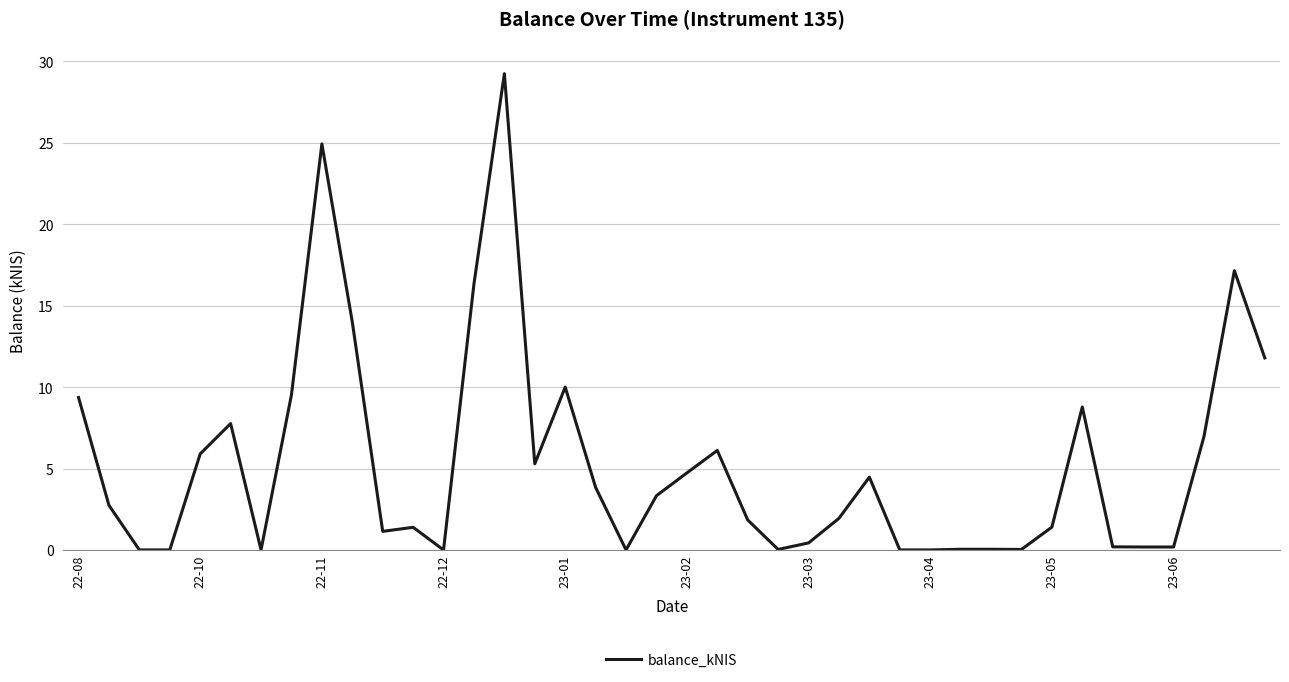

What is the value of the 35th point from the left?

0.2